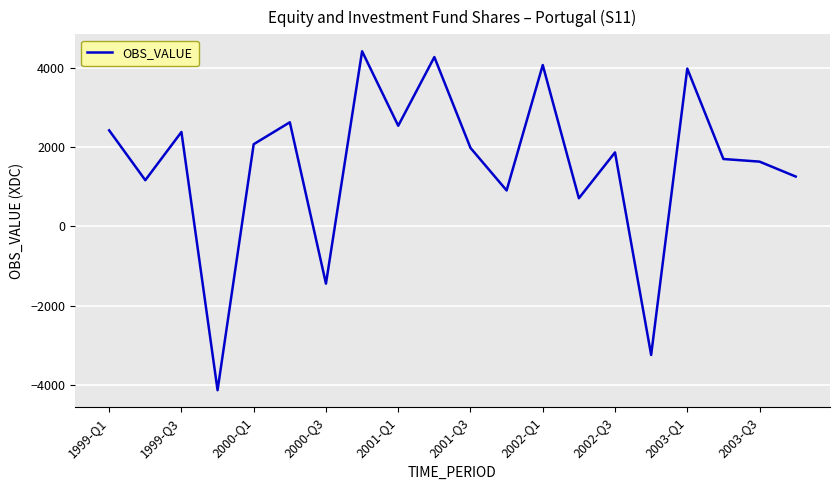

What is the maximum value shown in the chart?

4423.3